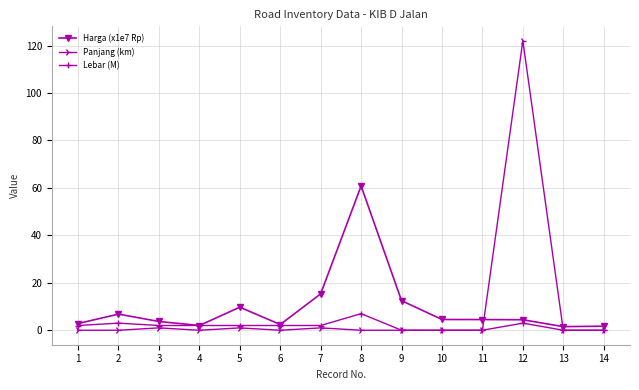

What are all the series names shown in the legend?

Harga (x1e7 Rp), Panjang (km), Lebar (M)